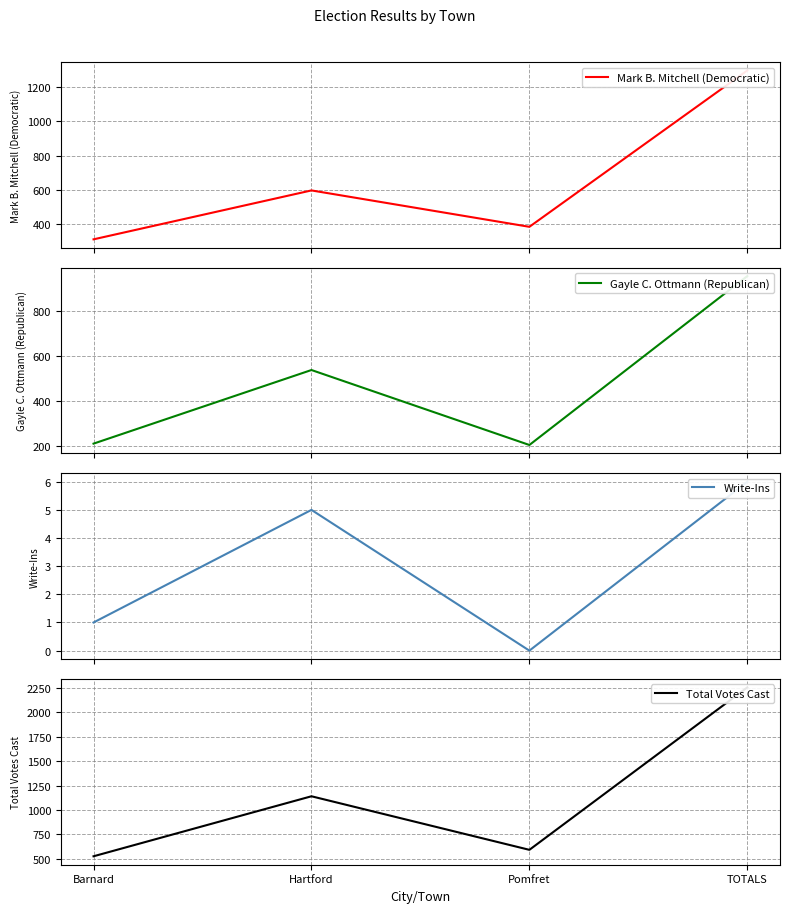

At which category is the sum across all series the highest?

TOTALS